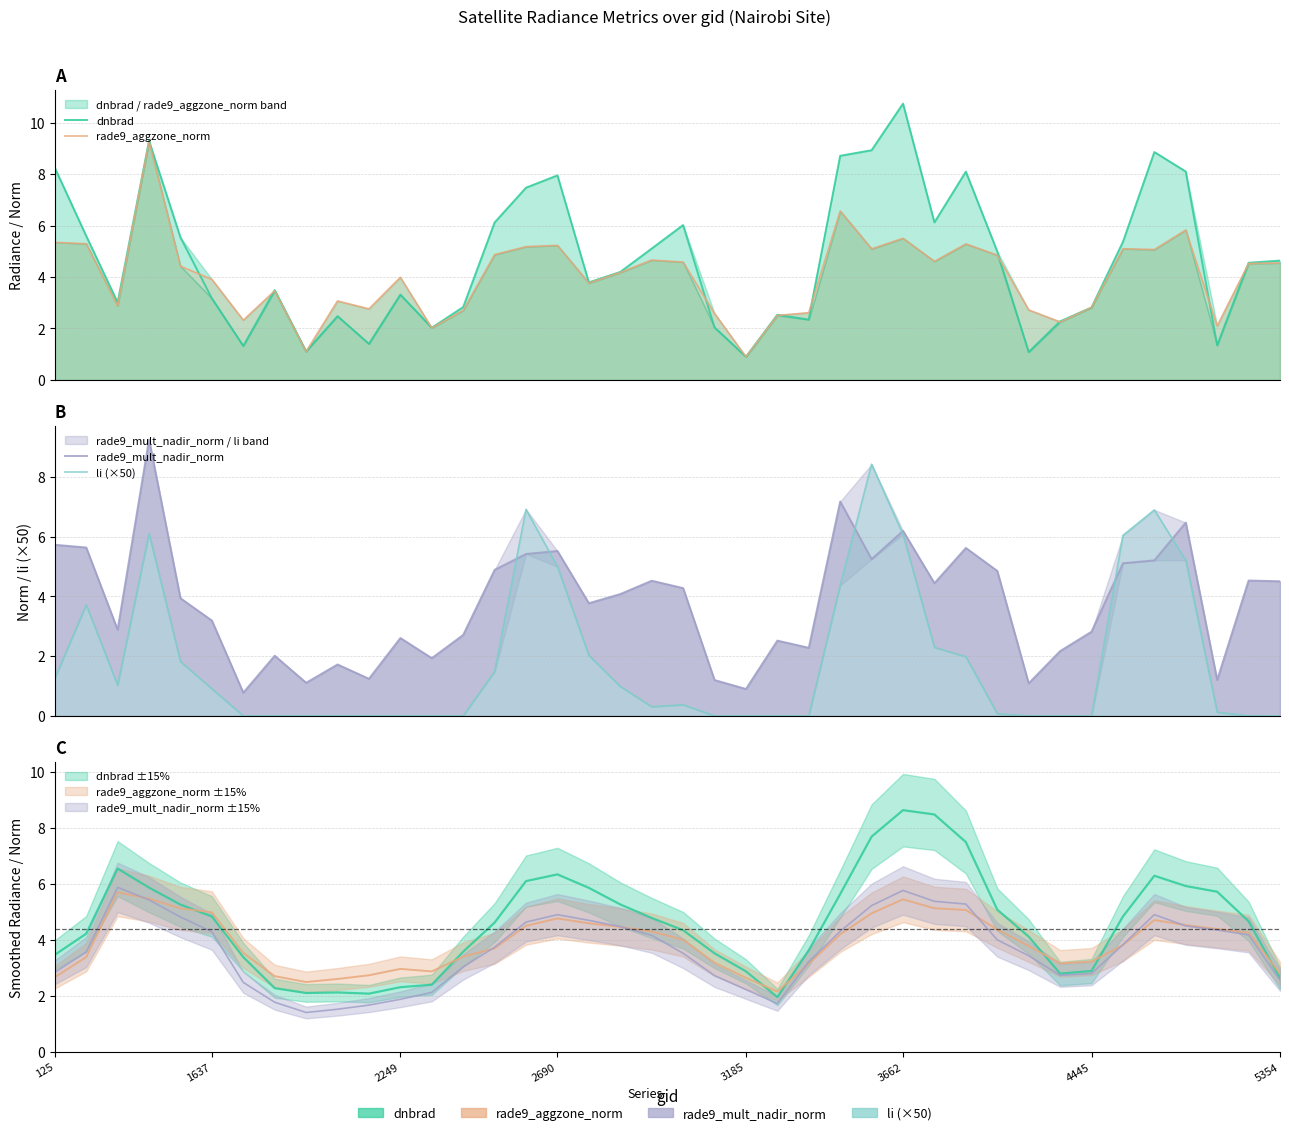

True or false: li (×50) and rade9_aggzone_norm cross at least once.

True